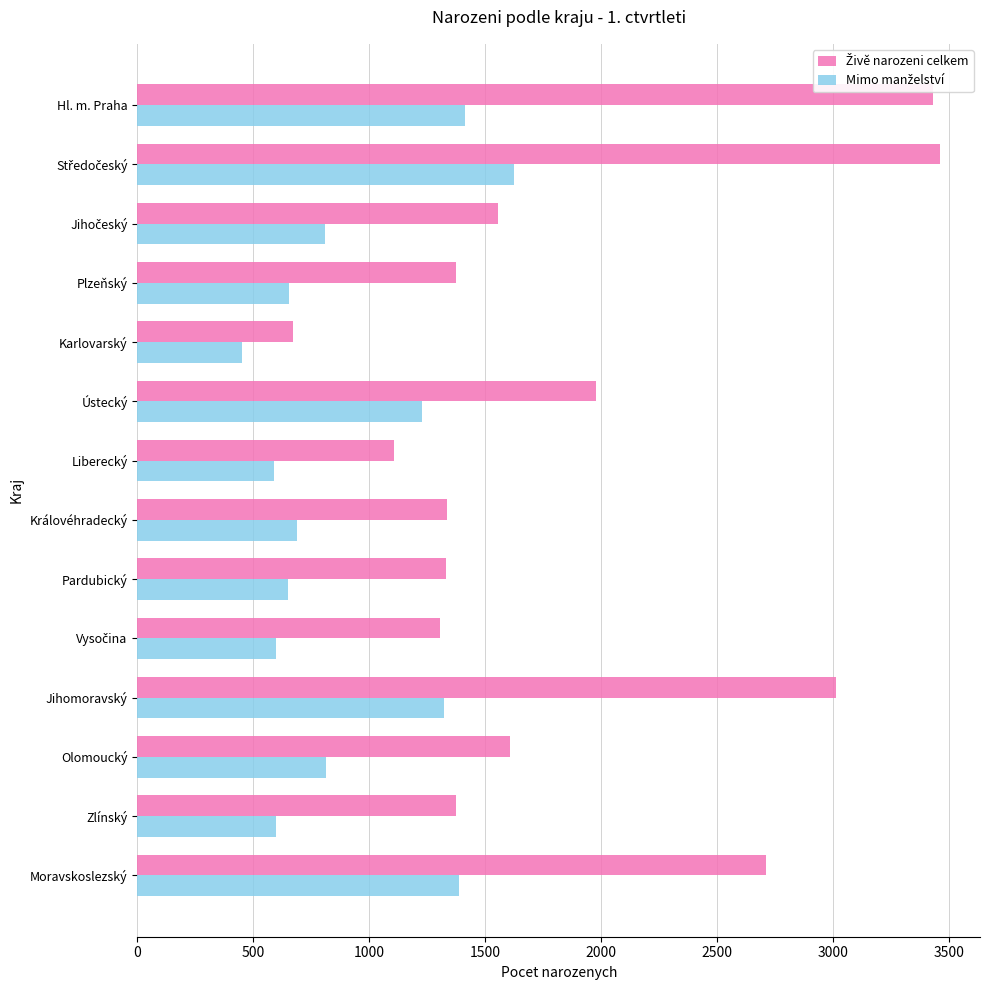

At how many categories does at least one series exceed 2151?

4